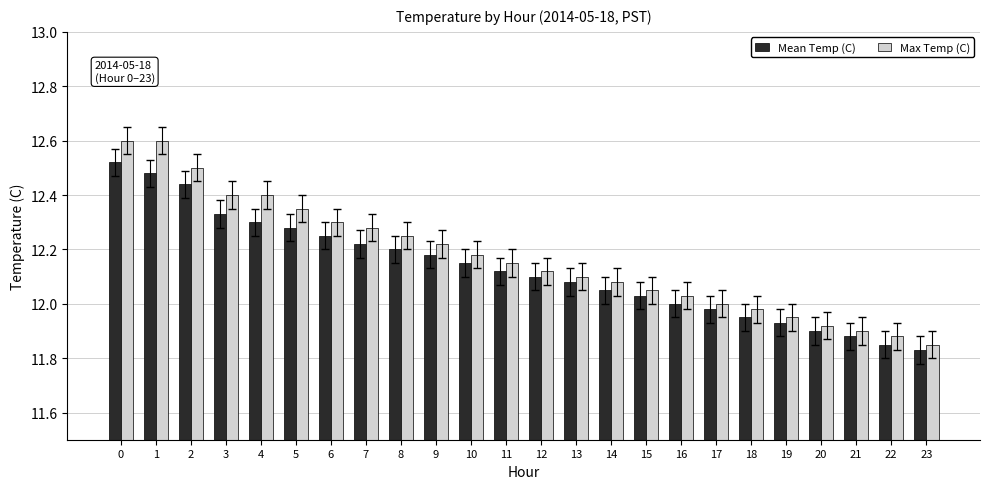

Between 8 and 19, which series saw the biggest shift?

Max Temp (C)